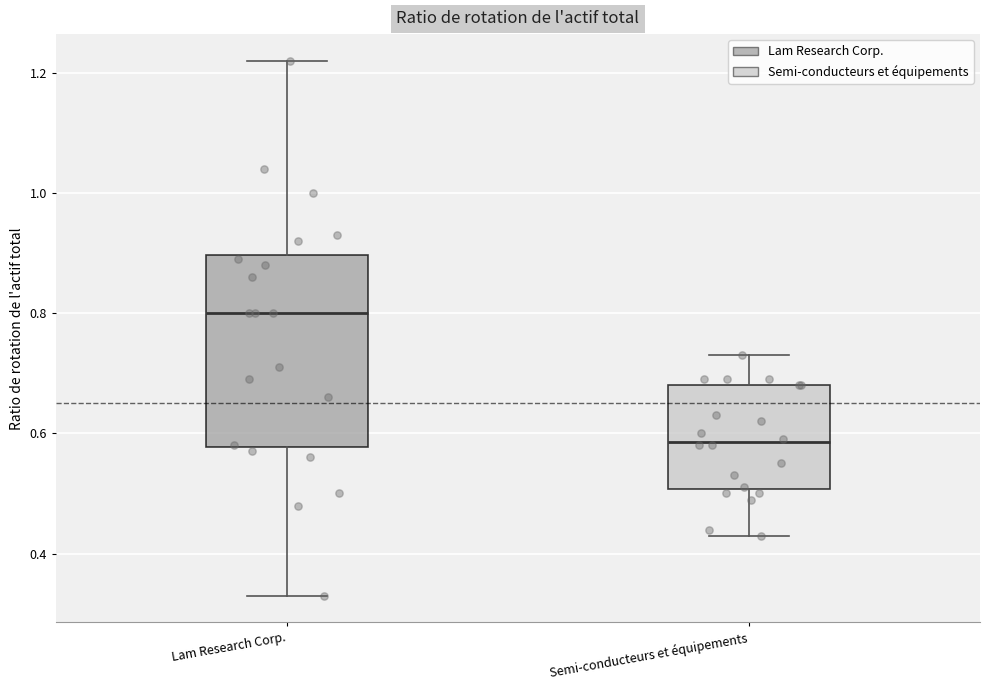

Reading left to right, read every box against the y-axis: the position of its median line, the range the box covers, and the ends of its whiskers. The values are not printed on the chart, so give them approximately, as read against the axis.

Lam Research Corp.: median 0.80, box 0.58 to 0.90, whiskers 0.34 to 1.22
Semi-conducteurs et équipements: median 0.58, box 0.50 to 0.68, whiskers 0.44 to 0.74